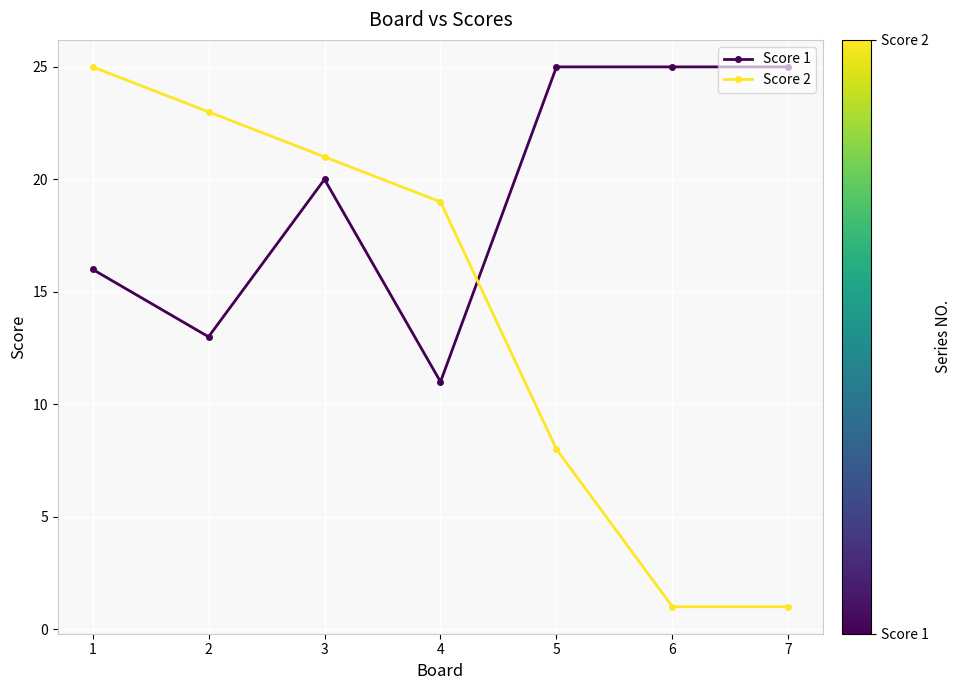

At which label does Score 2 first exceed 19?

1